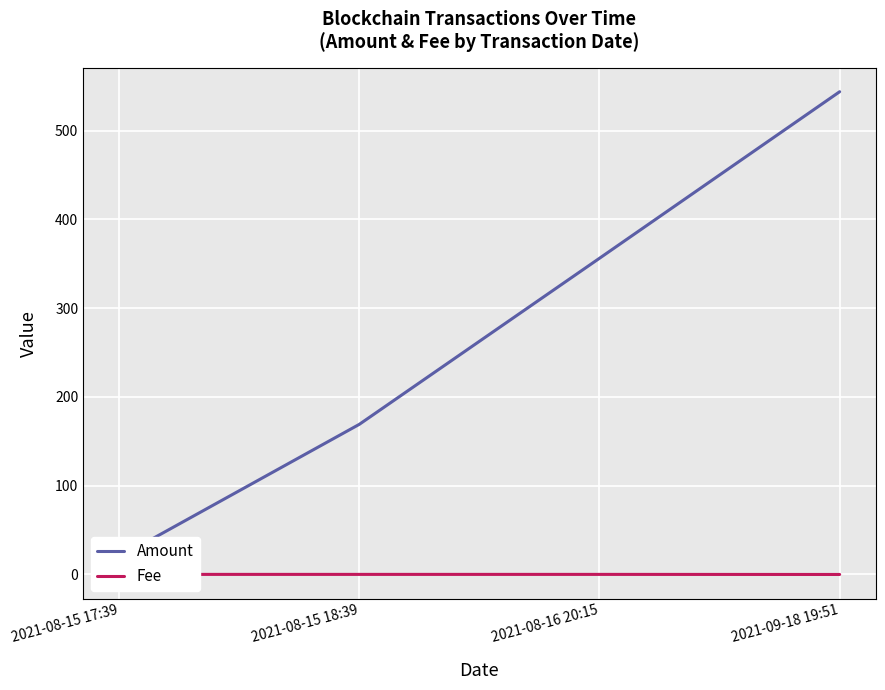

How many data points in Amount are less than 356?

2